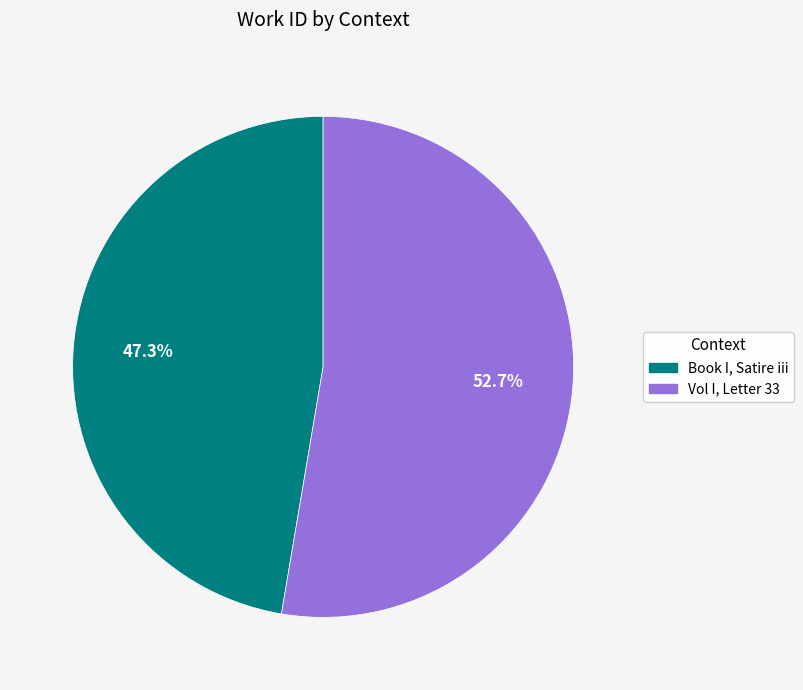

Rank the categories by value from lowest to highest.

Book I, Satire iii, Vol I, Letter 33